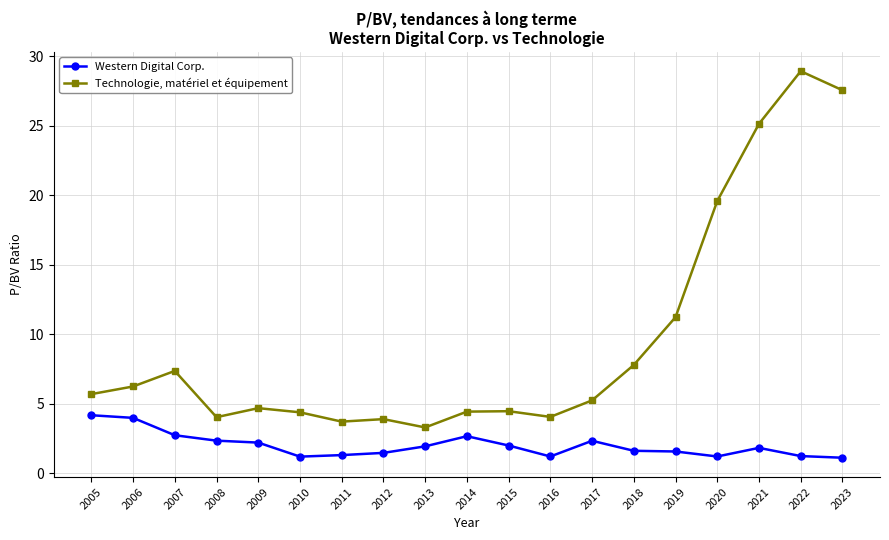

What is the sum of all Western Digital Corp. values?

38.0